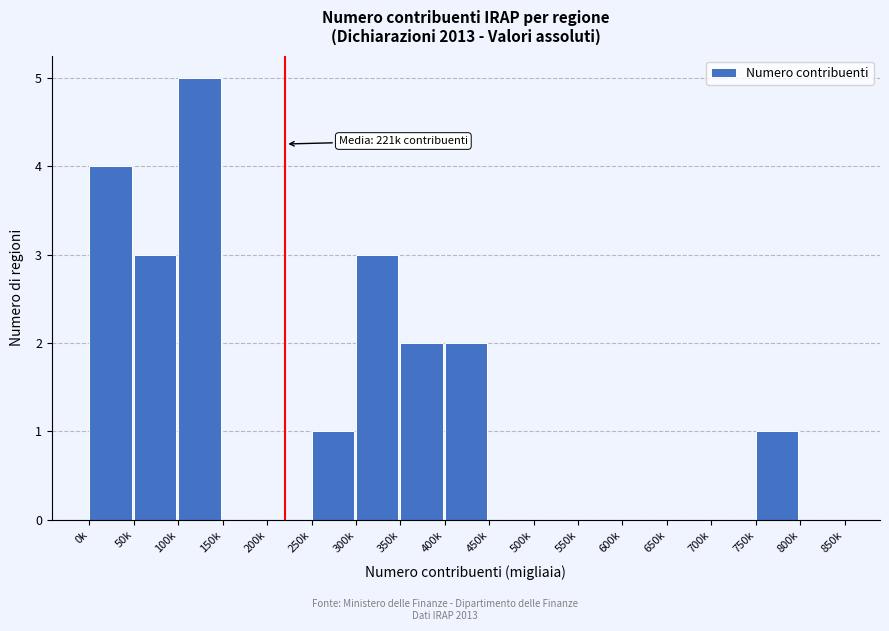

Reading left to right, transcribe all the data shown in this chart.

0k=4	50k=3	100k=5	150k=0	200k=0	250k=1	300k=3	350k=2	400k=2	450k=0	500k=0	550k=0	600k=0	650k=0	700k=0	750k=1	800k=0